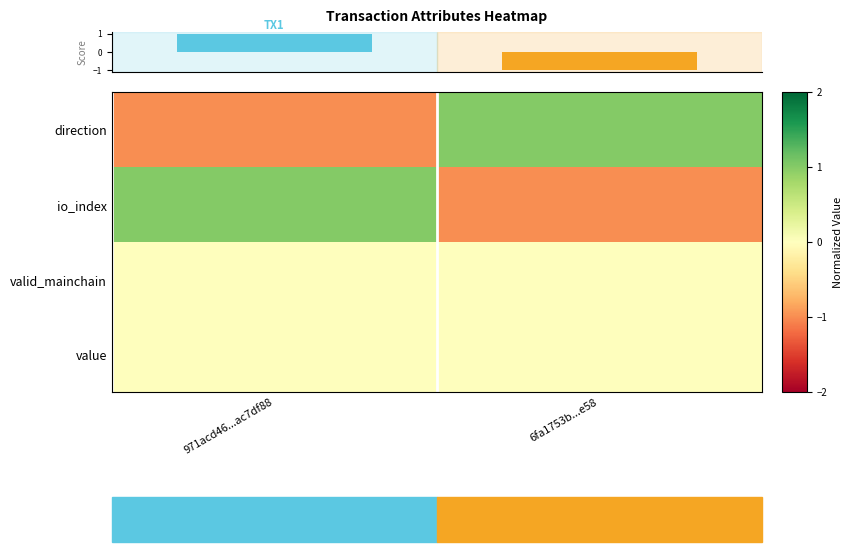

Read the io_index value at 971acd46...ac7df88.

1